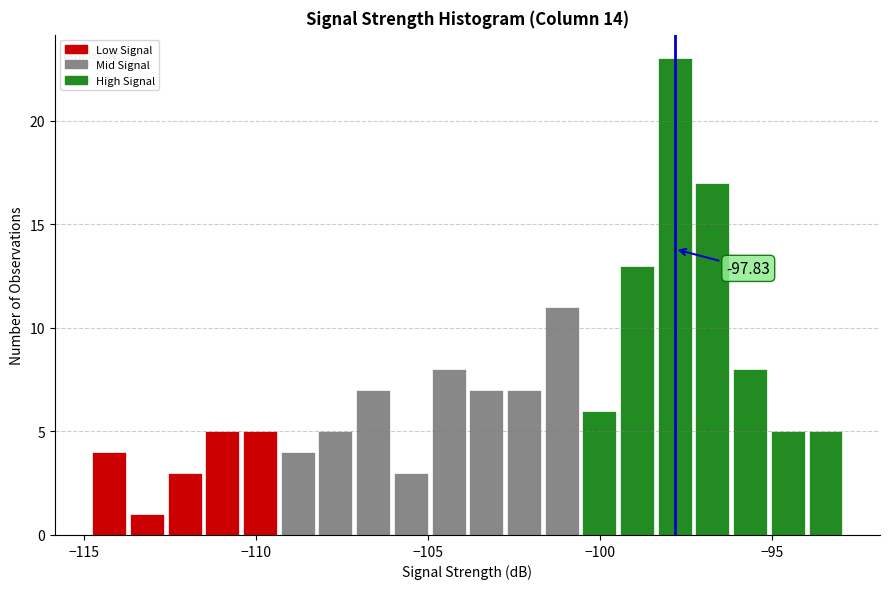

Read against the x-axis, roughly where is the centre of the tallest bar?

-98.0